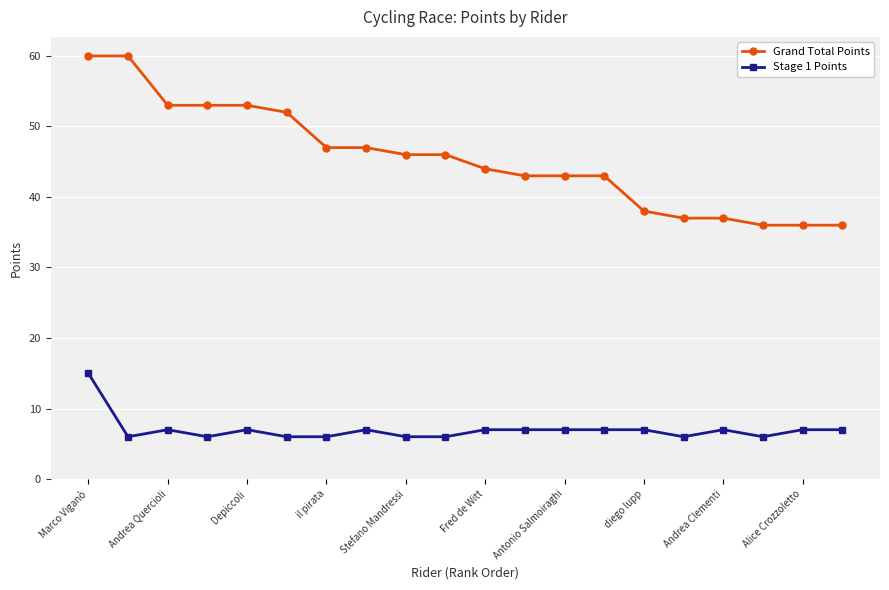

What is the smallest value displayed?

6